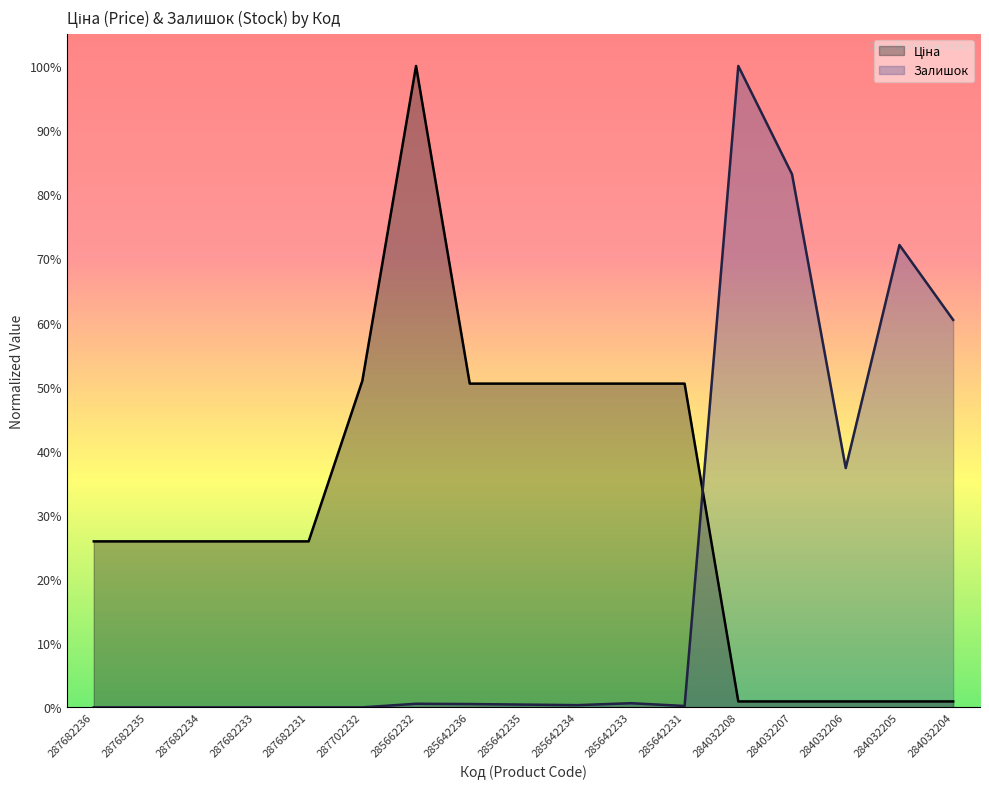

Which category has the lowest value across all series?

287682236